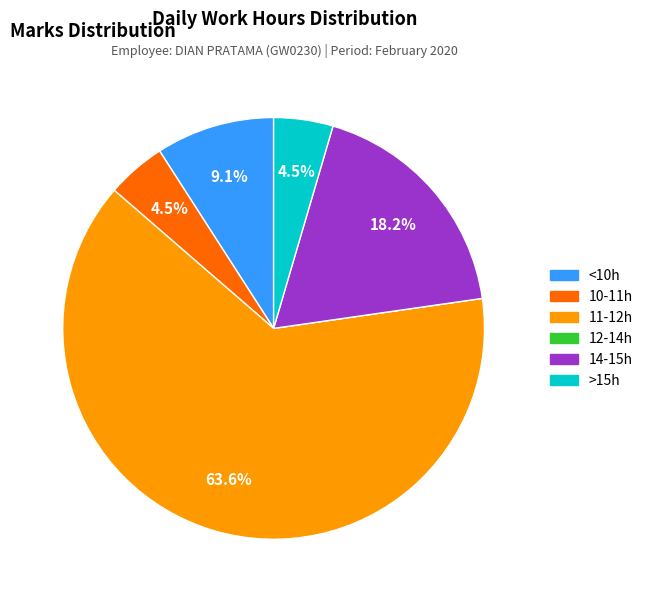

Does any single category account for the majority?

Yes